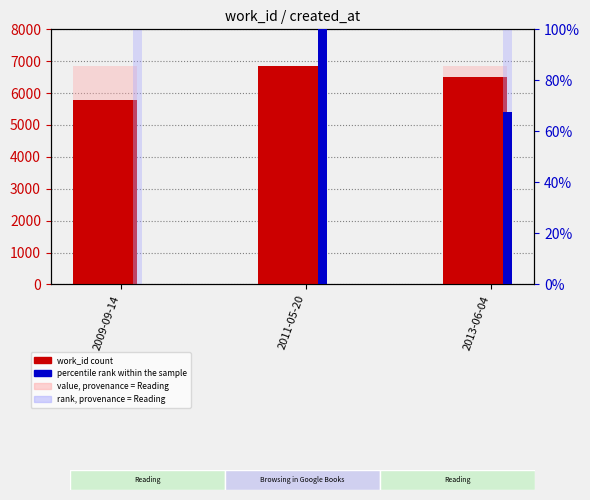

Which series has the largest total across all categories?

value, provenance = Reading